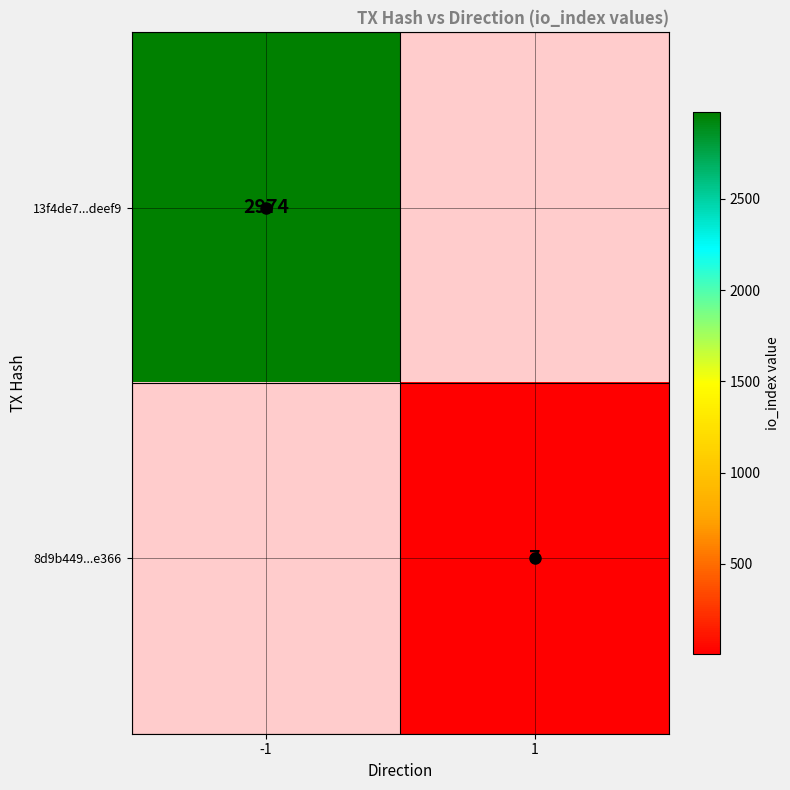

Is it true that 8d9b449...e366 equals 4 at 1?

False